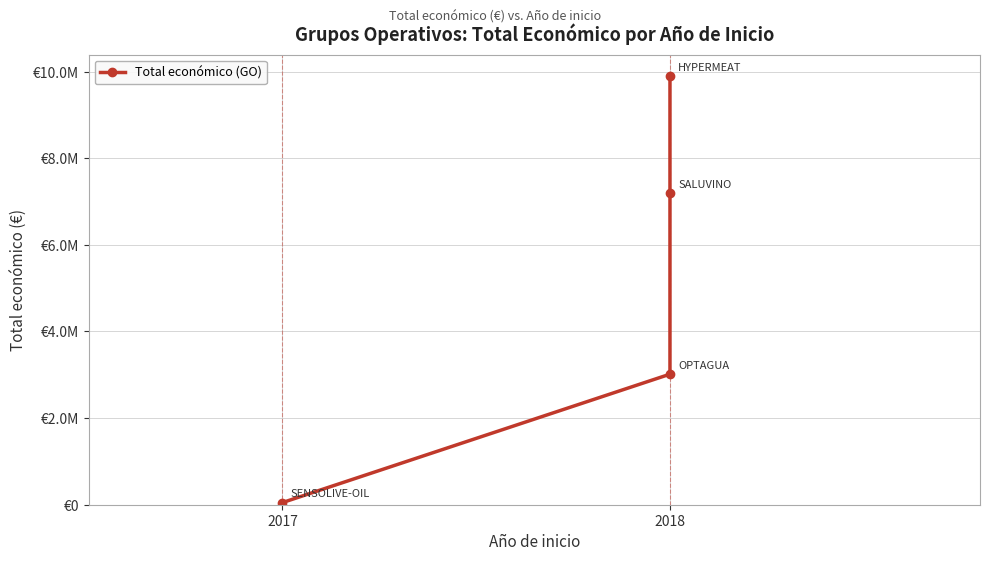

What is the value of the 3rd point from the left?

7187653